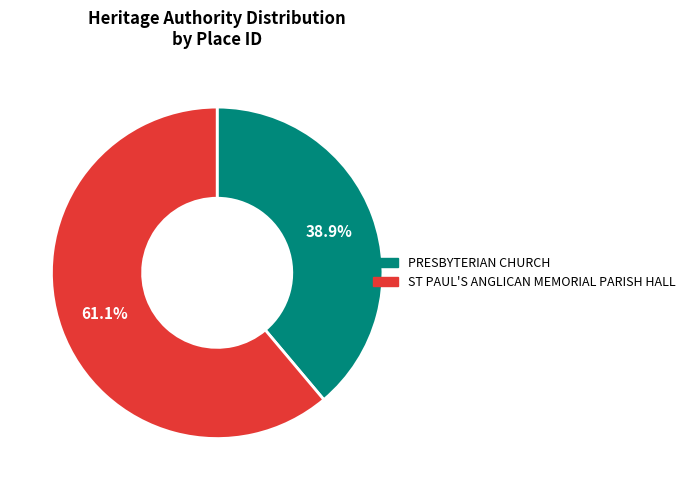

Is PRESBYTERIAN CHURCH the majority of the pie?

No